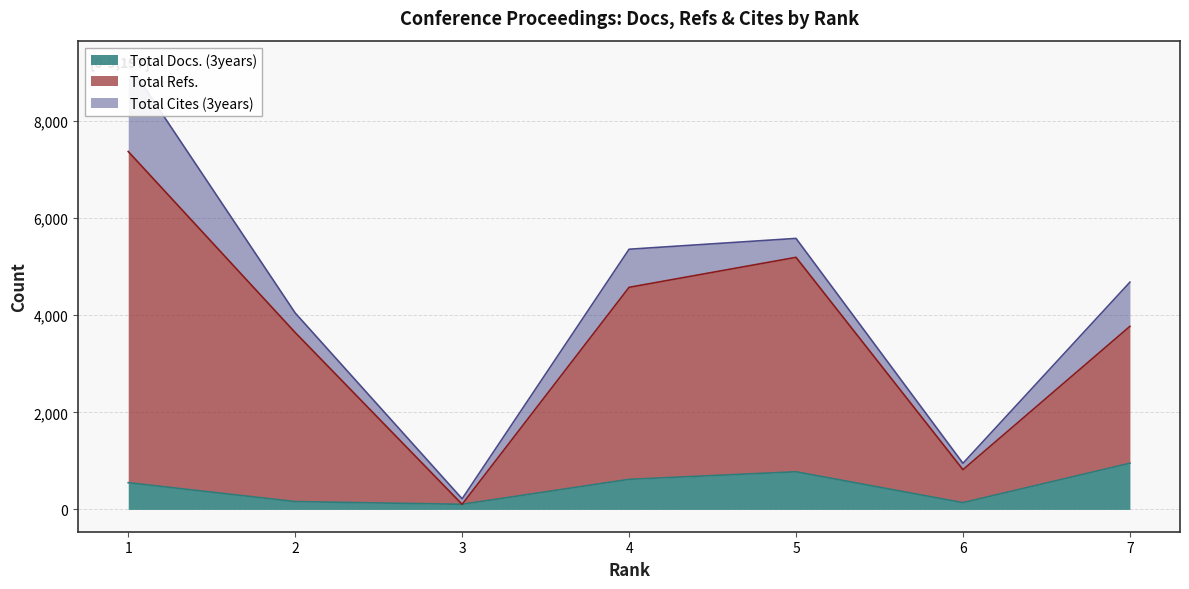

What is the difference between the second highest and second lowest values in the Total Docs. (3years) series?

636